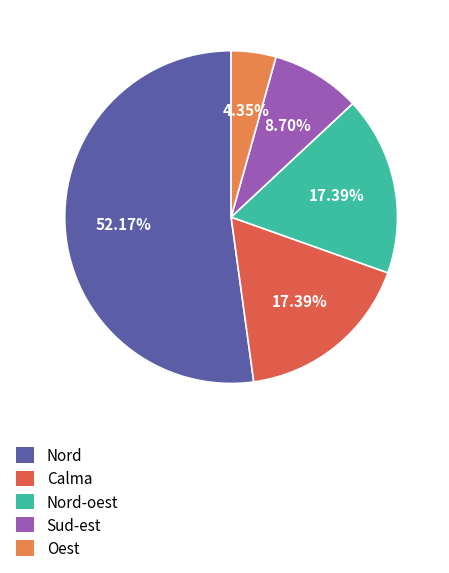

Do Nord-oest and Calma together represent more than half of the pie?

No